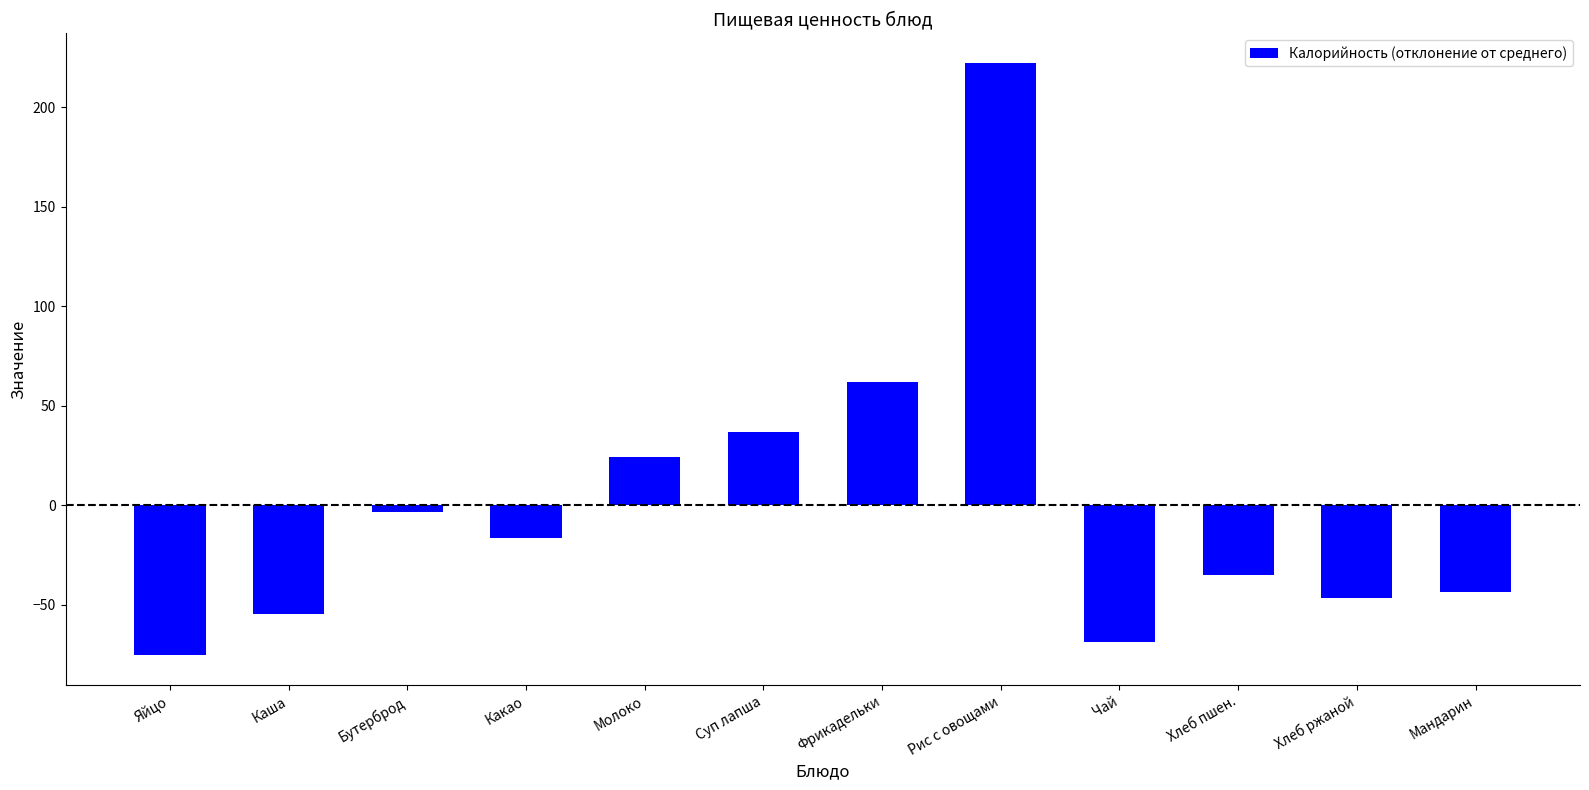

What is the maximum value shown in the chart?

222.2